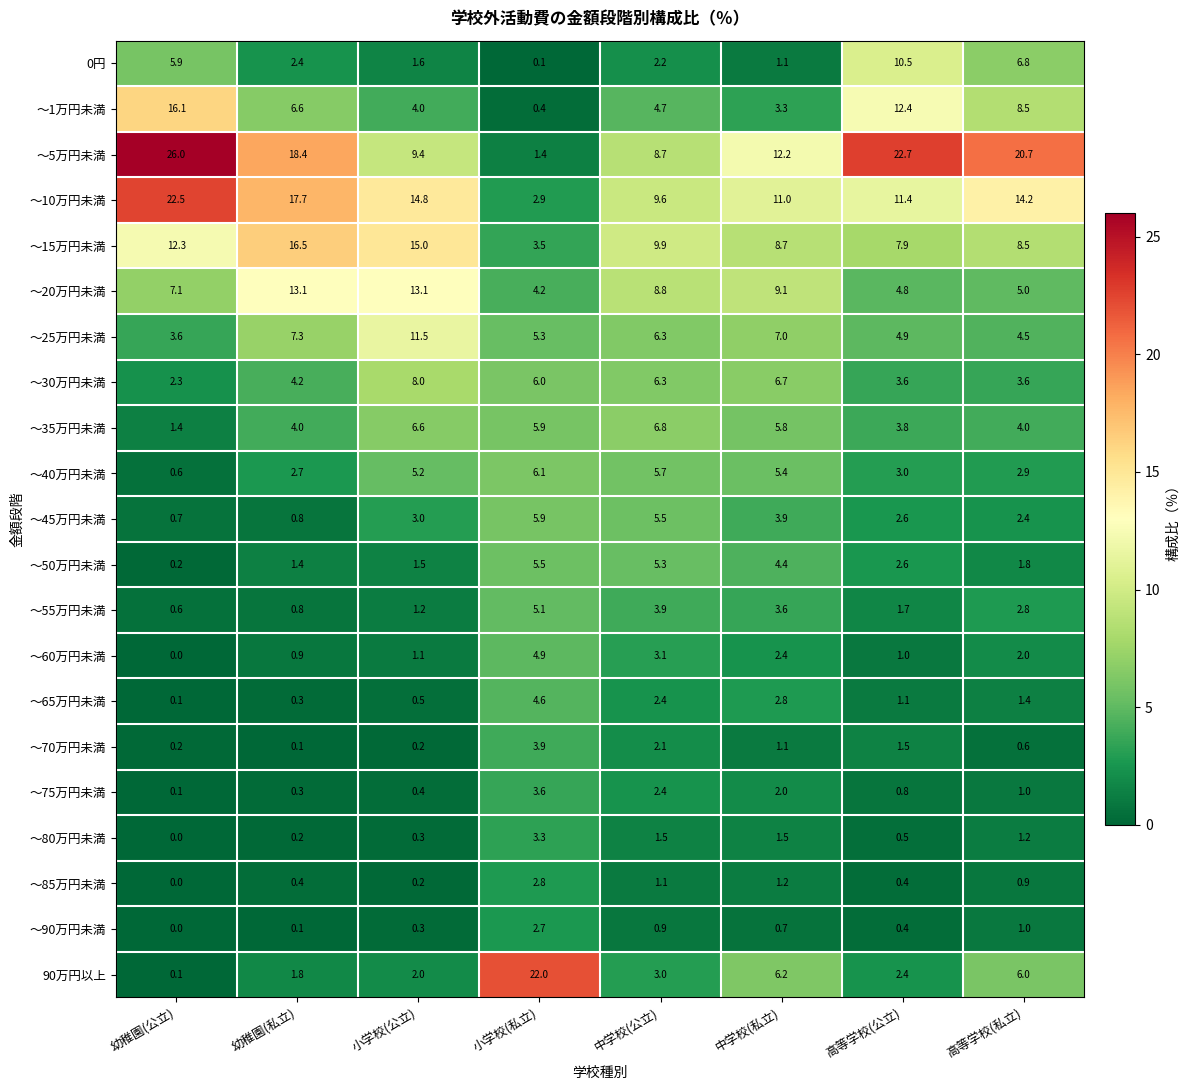

Rank the categories by ～25万円未満 value from highest to lowest.

小学校(公立), 幼稚園(私立), 中学校(私立), 中学校(公立), 小学校(私立), 高等学校(公立), 高等学校(私立), 幼稚園(公立)